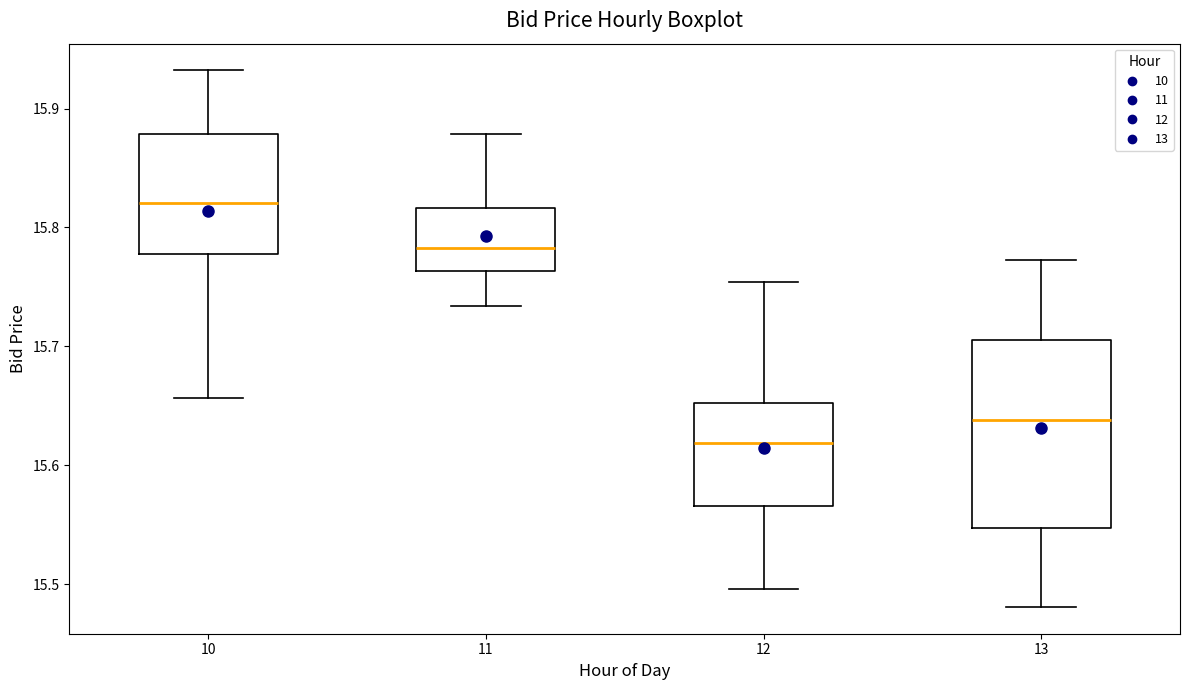

Reading left to right, read every box against the y-axis: the position of its median line, the range the box covers, and the ends of its whiskers. The values are not printed on the chart, so give them approximately, as read against the axis.

10: median 15.82, box 15.78 to 15.88, whiskers 15.66 to 15.93
11: median 15.78, box 15.76 to 15.82, whiskers 15.73 to 15.88
12: median 15.62, box 15.57 to 15.65, whiskers 15.50 to 15.75
13: median 15.64, box 15.55 to 15.71, whiskers 15.48 to 15.77